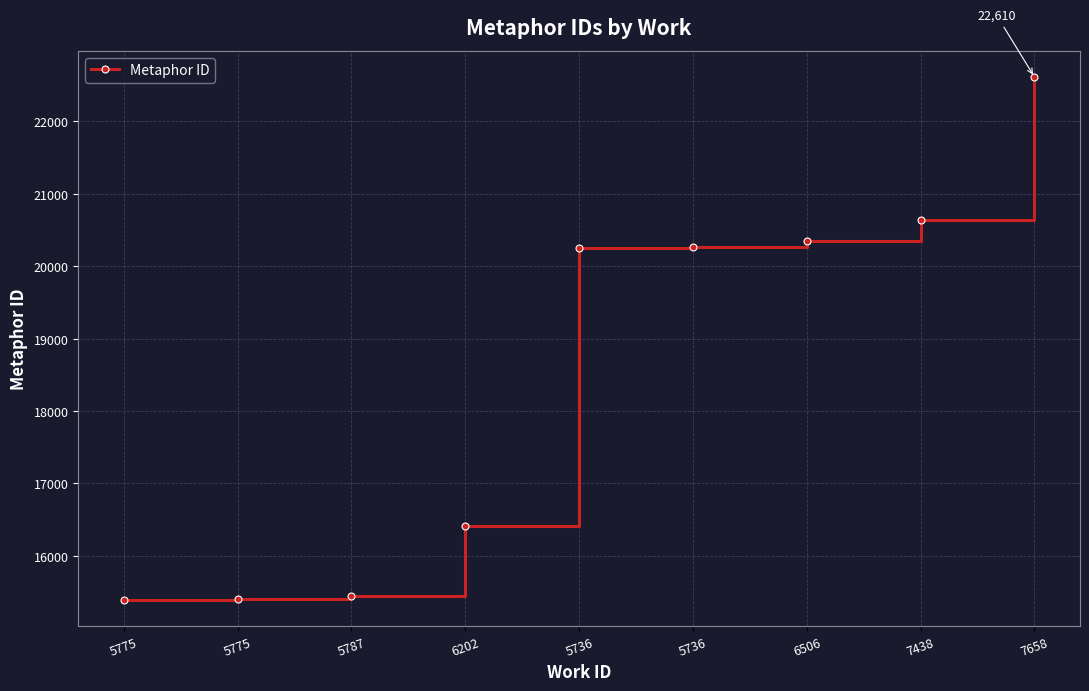

How many lines are shown in the chart?

1